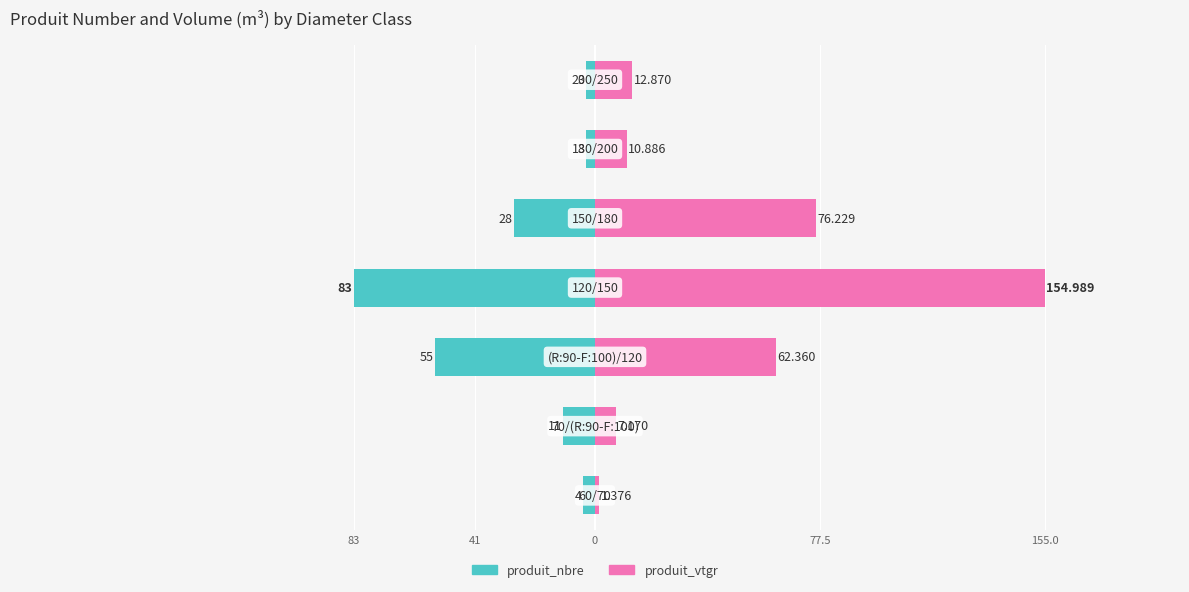

Between 155.0 and 41, which is larger?

41